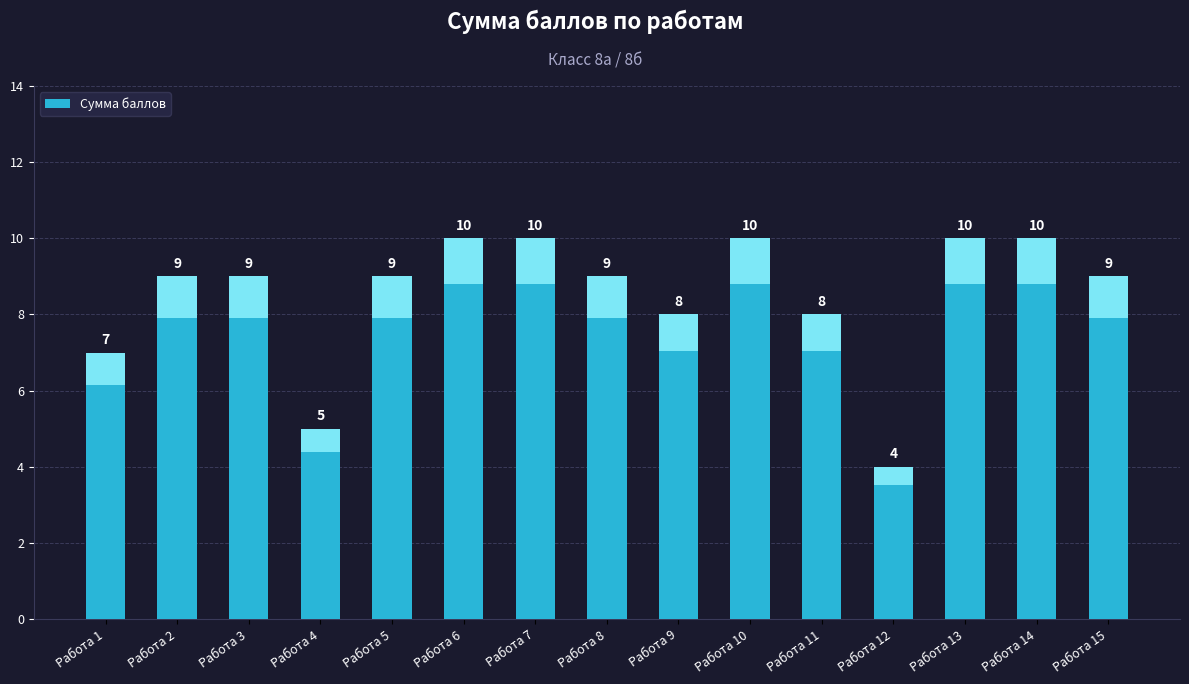

What is the value of the 13th bar from the left?

10